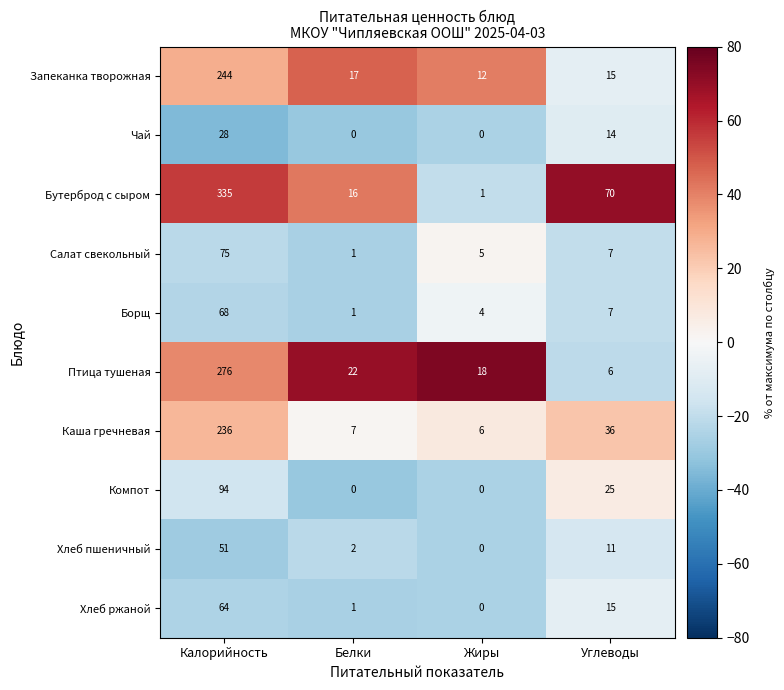

The Каша гречневая series shows 3 at Жиры. True or false?

False